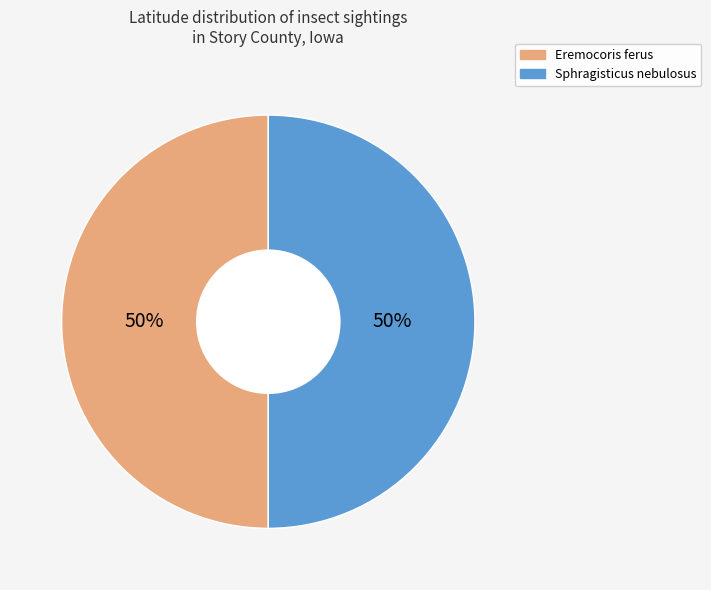

How many segments does this pie chart have?

2